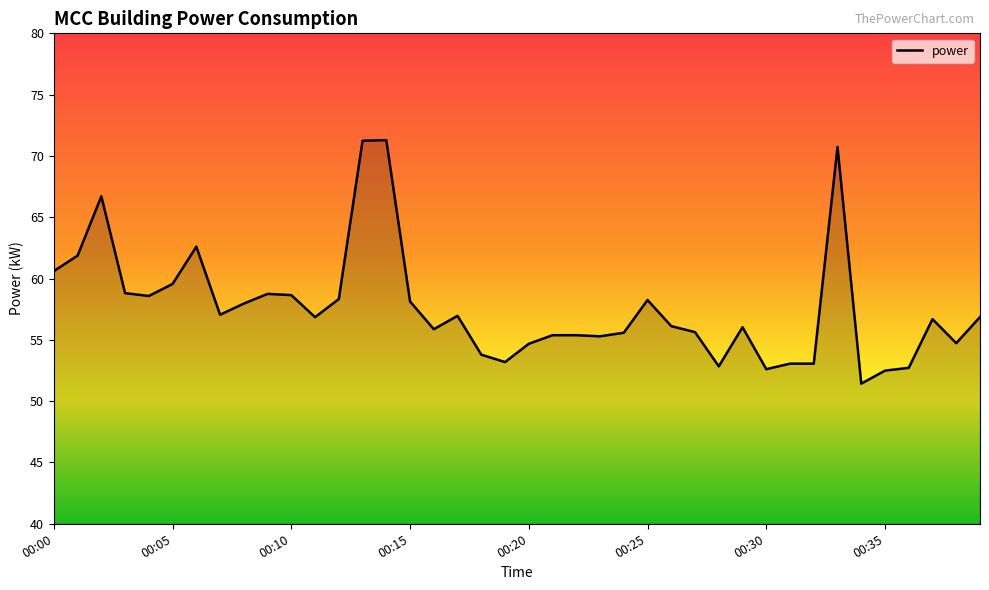

What is the minimum value shown in the chart?

51.4